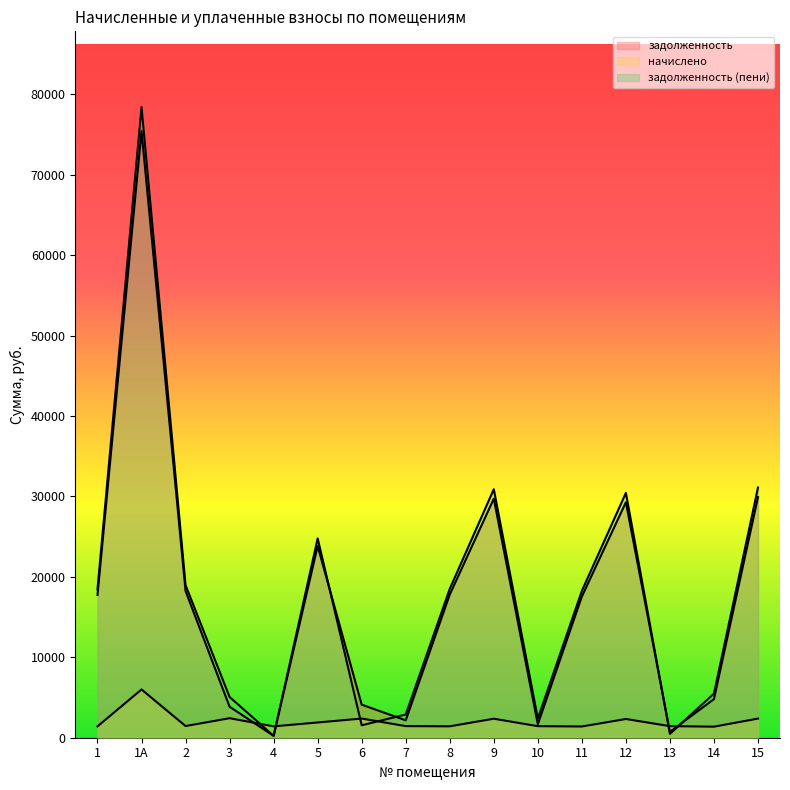

How many interior local peaks does the начислено series have?

5